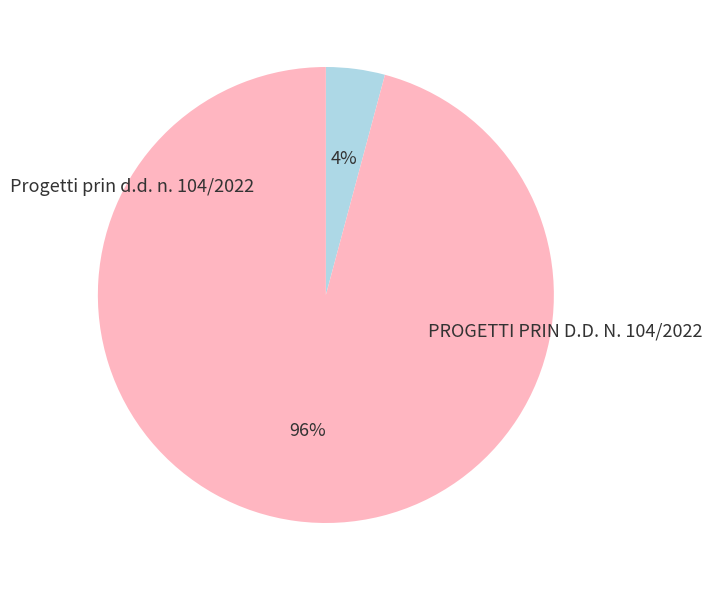

Is there any slice that represents more than half of the pie?

Yes